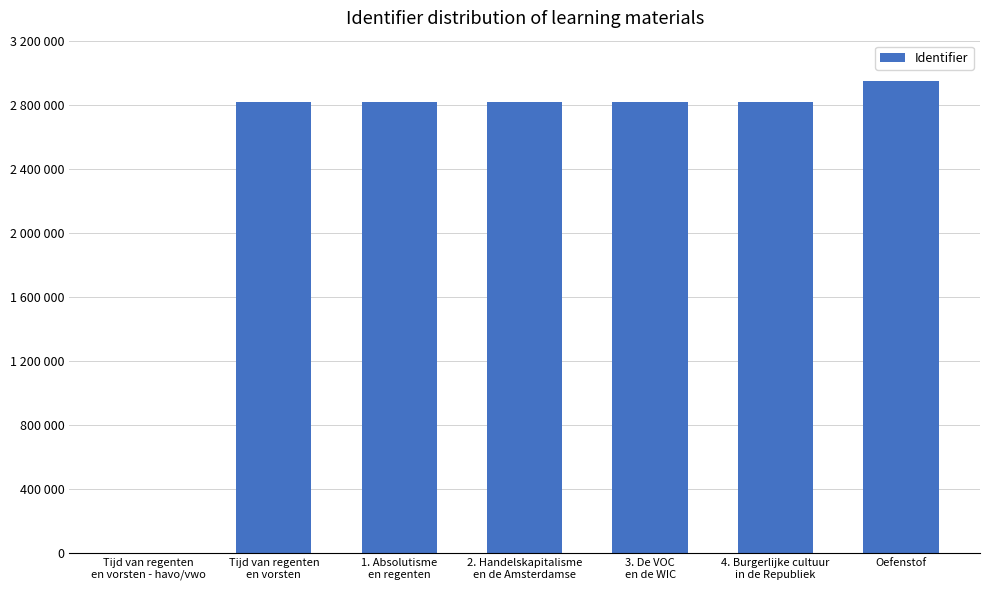

What is the value of the 3rd bar from the left?

2815924